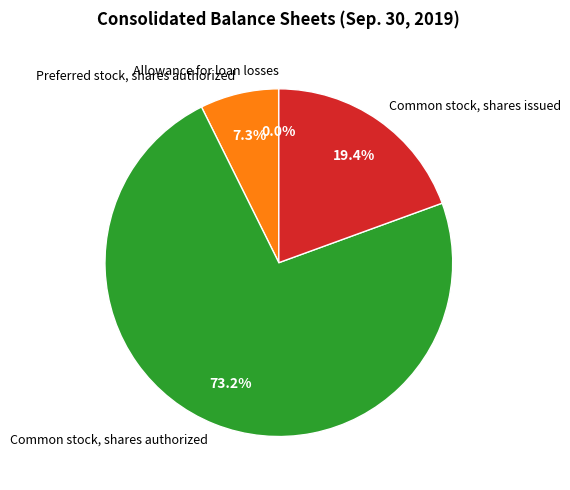

To the nearest percent, what percentage of the pie is Preferred stock, shares authorized?

7%